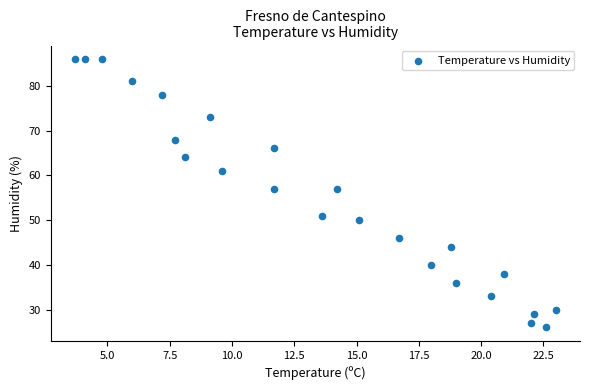

What is the range of Y values (max minus min)?

60